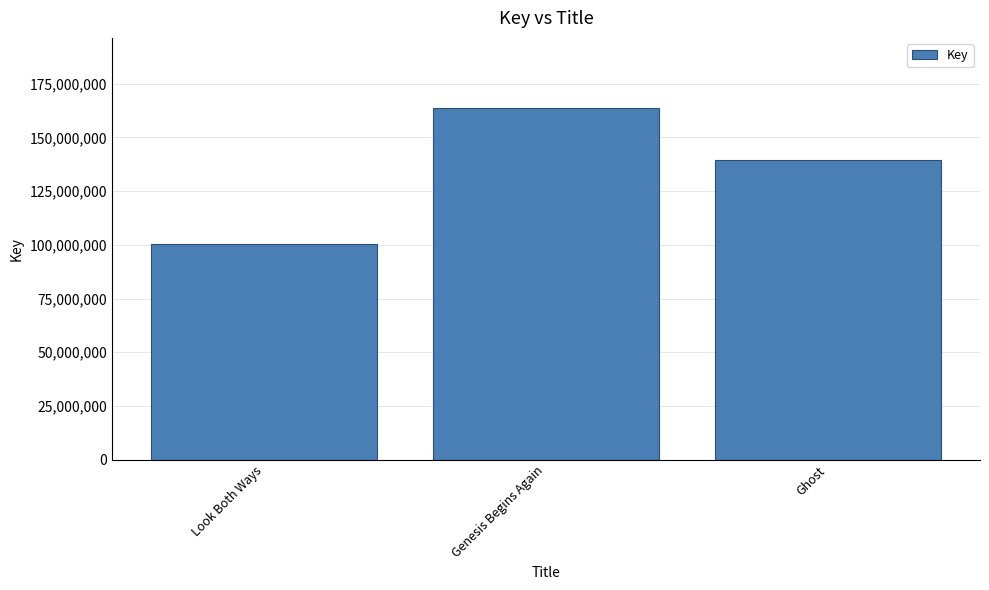

How many values are between 100216975 and 163628046?

3